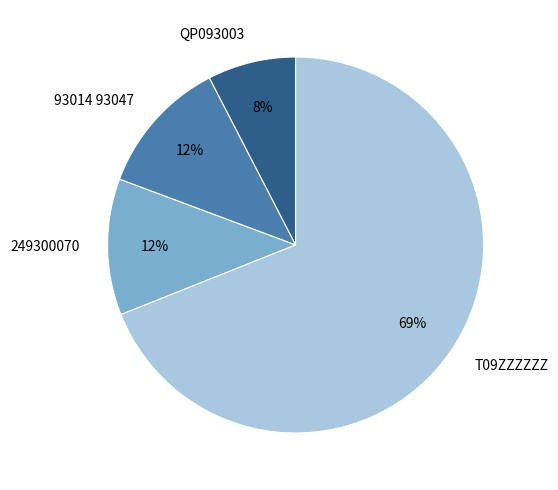

What percentage is the QP093003 slice, to the nearest percent?

8%